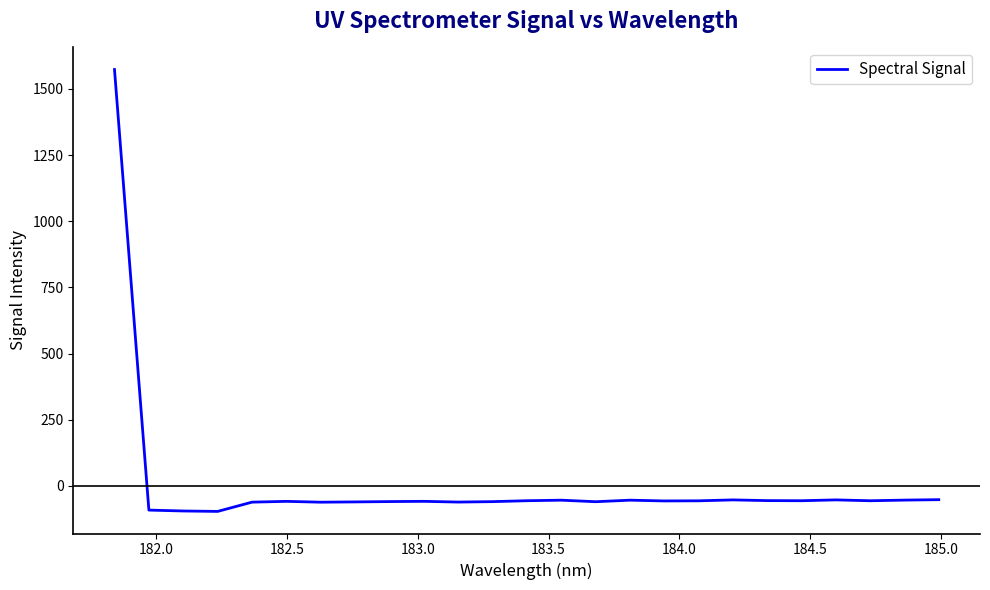

Count the number of values greater than -56.

8